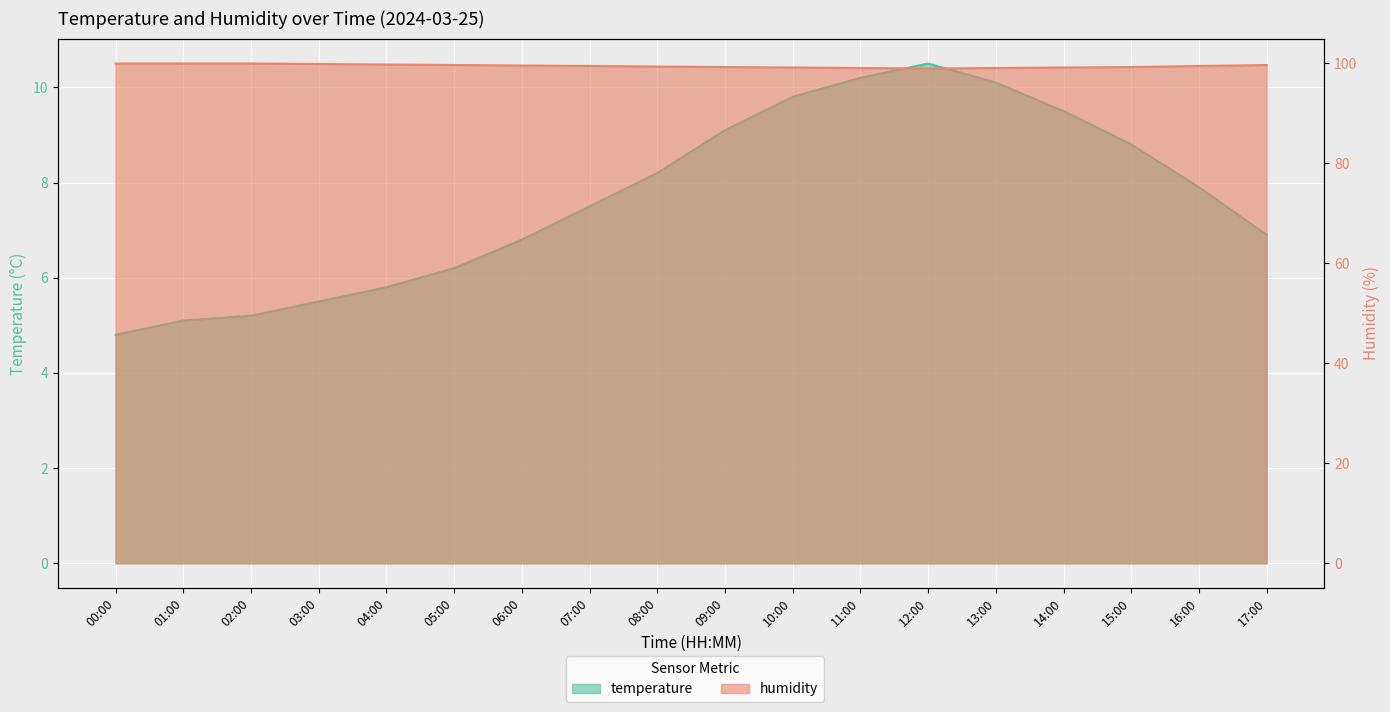

Which series has the largest range (max minus min)?

temperature